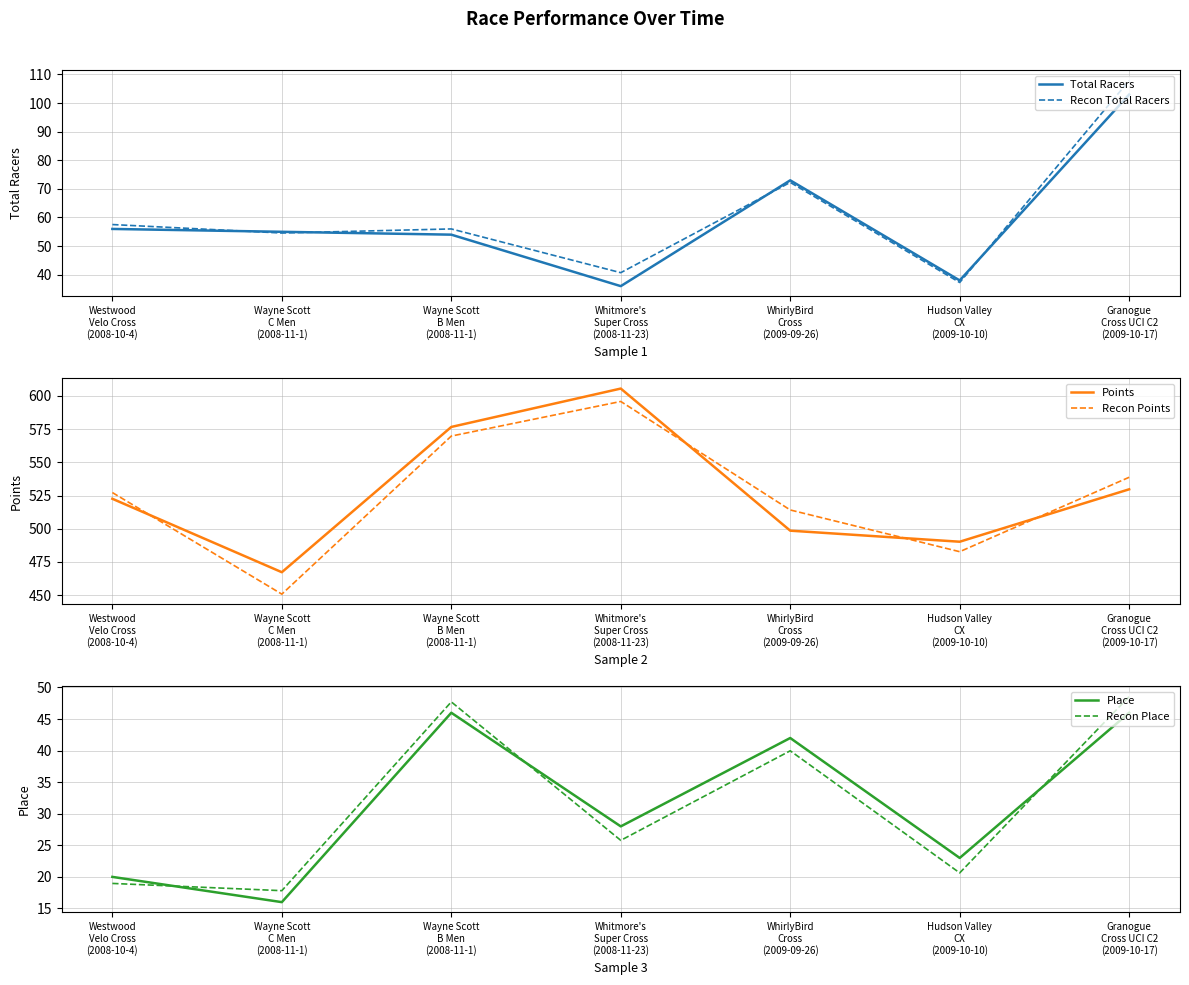

Which label corresponds to the smallest value in the chart?

Wayne Scott
C Men
(2008-11-1)